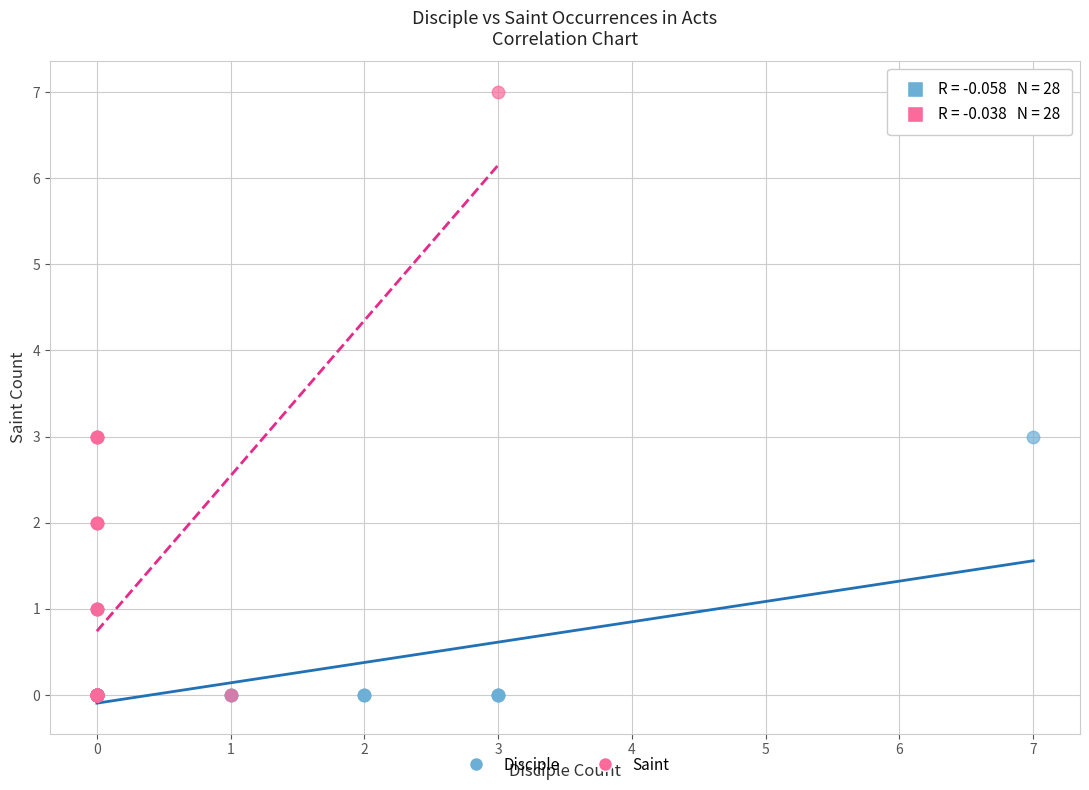

Which series has the largest Y range (max minus min)?

Saint